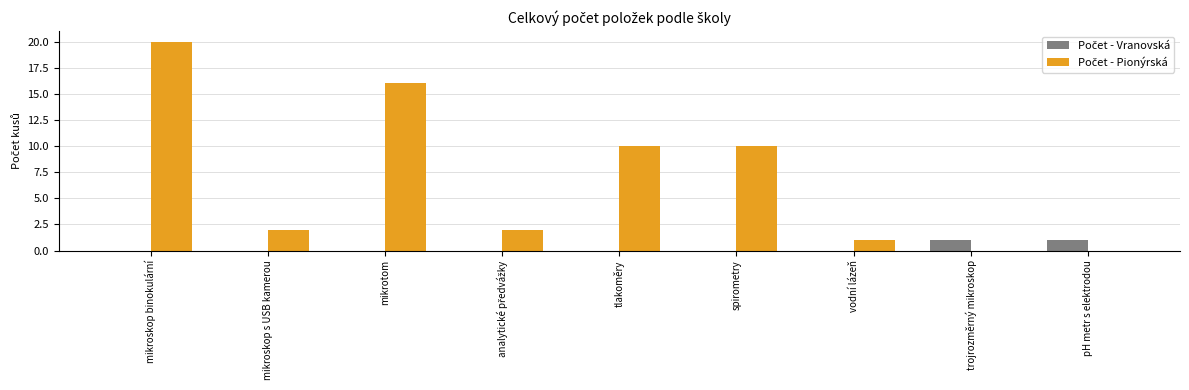

Are the bars horizontal?

No